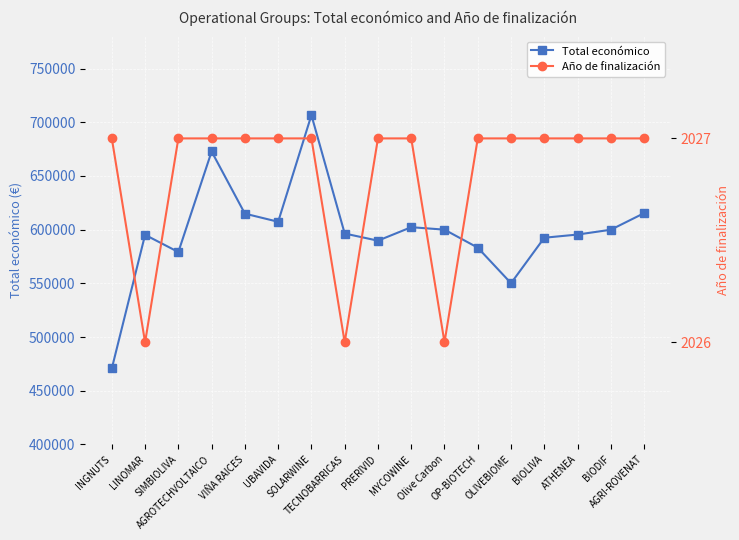

True or false: Año de finalización and Total económico intersect in this chart.

False